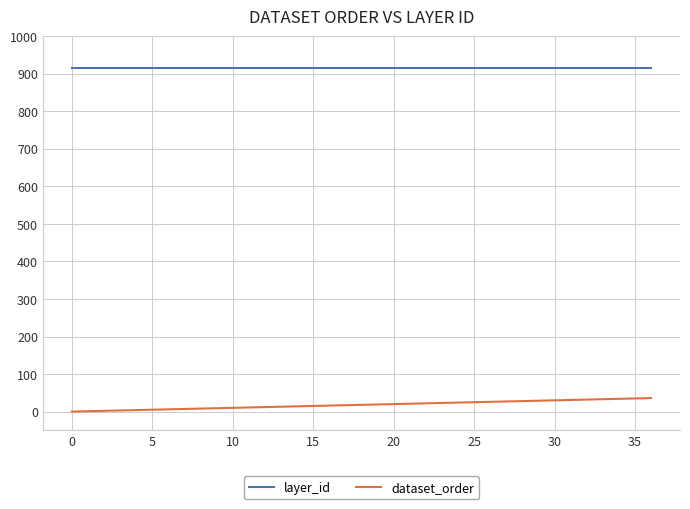

True or false: layer_id and dataset_order cross at least once.

False